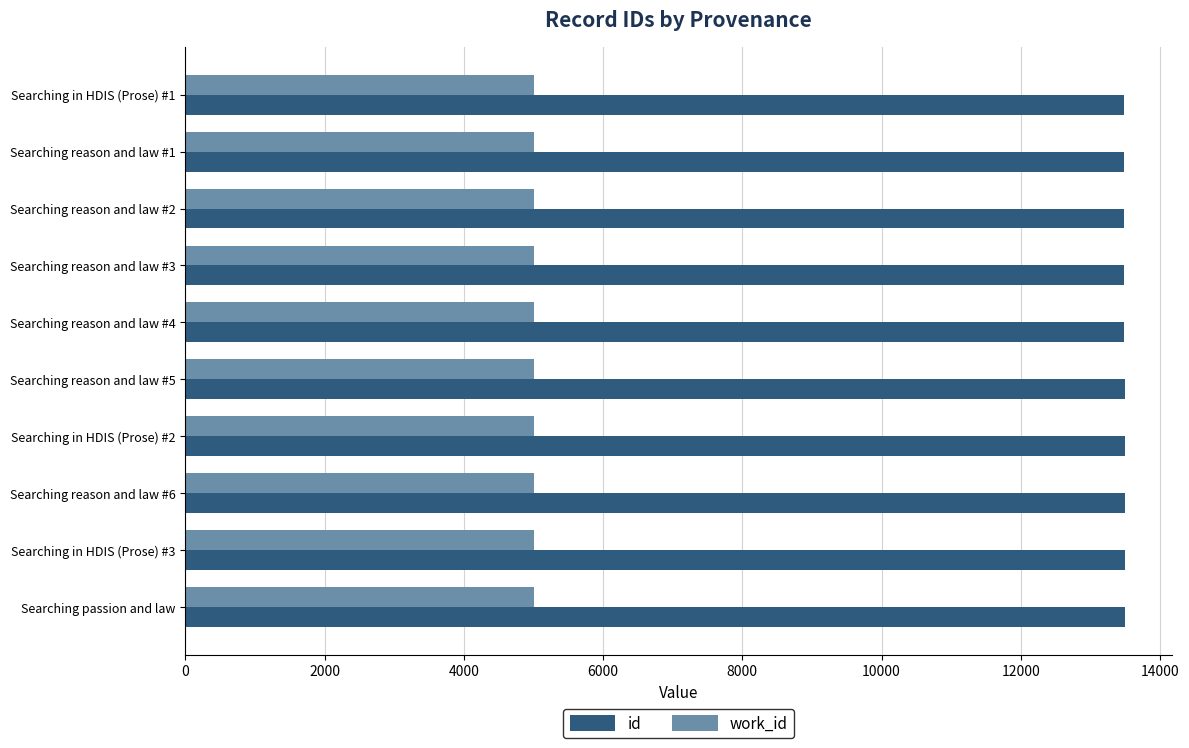

The value of work_id at Searching in HDIS (Prose) #3 is 5012. True or false?

True